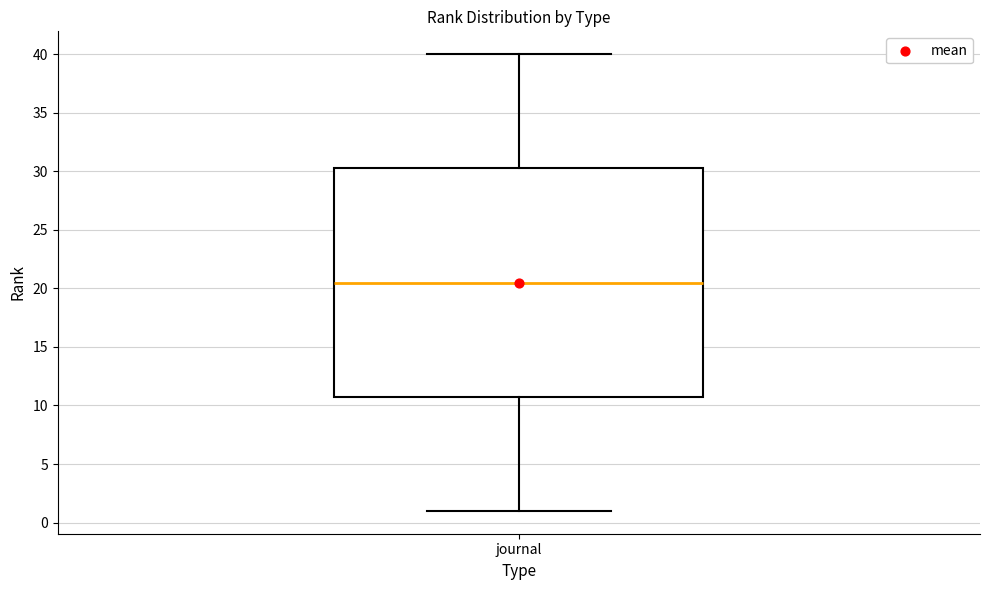

Transcribe this box plot: give where the median line is, the range the box spans, and where the two whiskers end, as read against the y-axis. The values are not printed on the chart, so give them approximately, as read against the axis.

median 20.5, box 11.0 to 30.5, whiskers 1.0 to 40.0